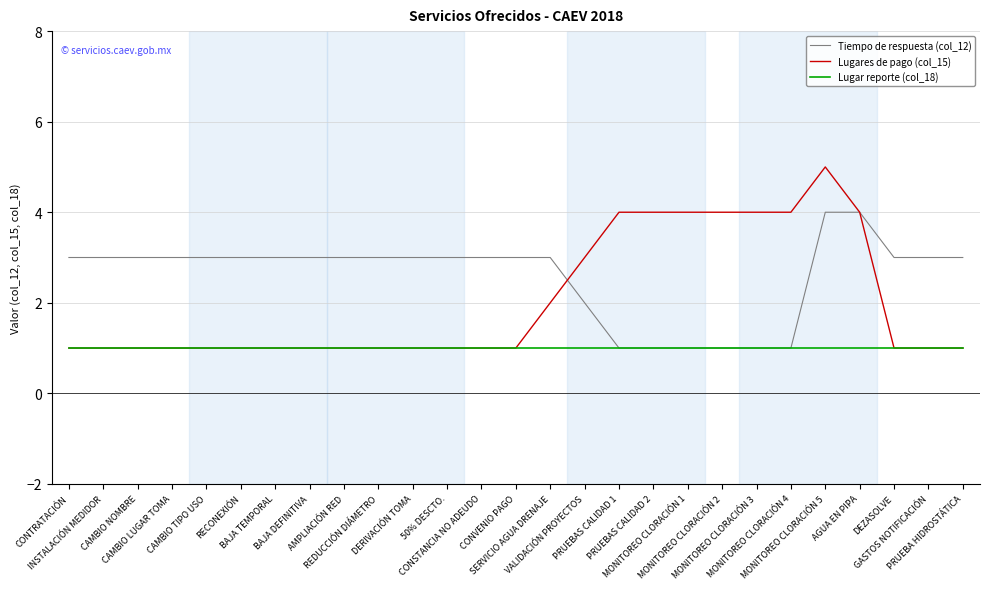

Which series has the largest total across all categories?

Tiempo de respuesta (col_12)